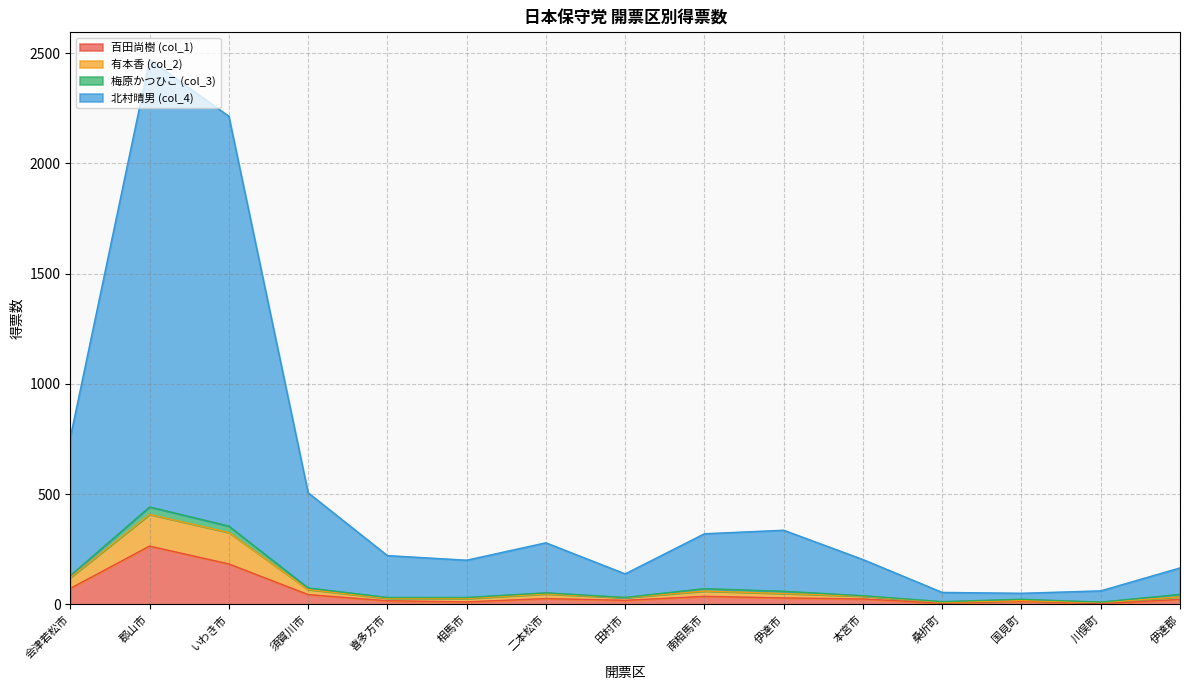

True or false: 北村晴男 (col_4) and 百田尚樹 (col_1) cross at least once.

False